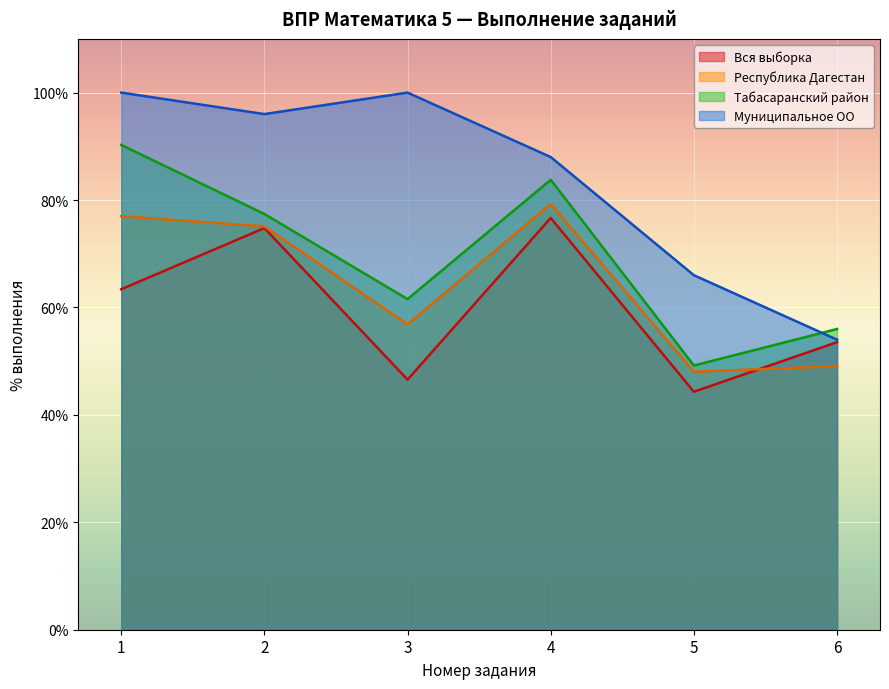

What are all the series names shown in the legend?

Вся выборка, Республика Дагестан, Табасаранский район, Муниципальное ОО